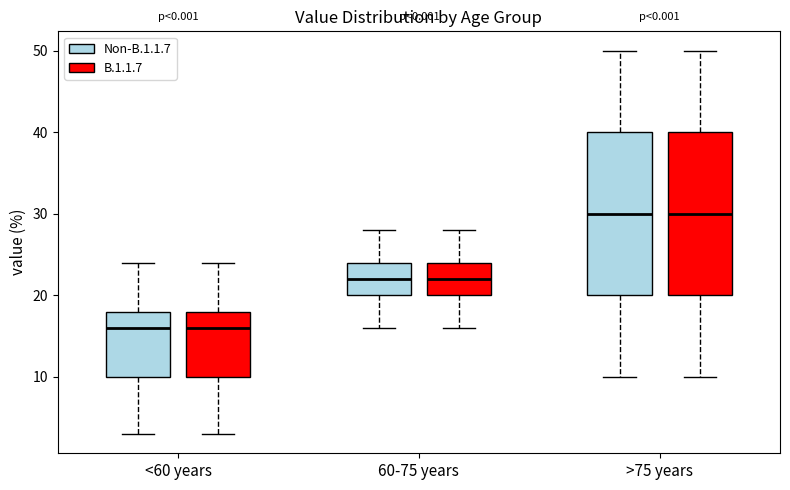

Reading left to right, read every box against the y-axis: the position of its median line, the range the box covers, and the ends of its whiskers. The values are not printed on the chart, so give them approximately, as read against the axis.

<60 years (Non-B.1.1.7): median 16, box 10 to 18, whiskers 3 to 24
<60 years (B.1.1.7): median 16, box 10 to 18, whiskers 3 to 24
60-75 years (Non-B.1.1.7): median 22, box 20 to 24, whiskers 16 to 28
60-75 years (B.1.1.7): median 22, box 20 to 24, whiskers 16 to 28
>75 years (Non-B.1.1.7): median 30, box 20 to 40, whiskers 10 to 50
>75 years (B.1.1.7): median 30, box 20 to 40, whiskers 10 to 50